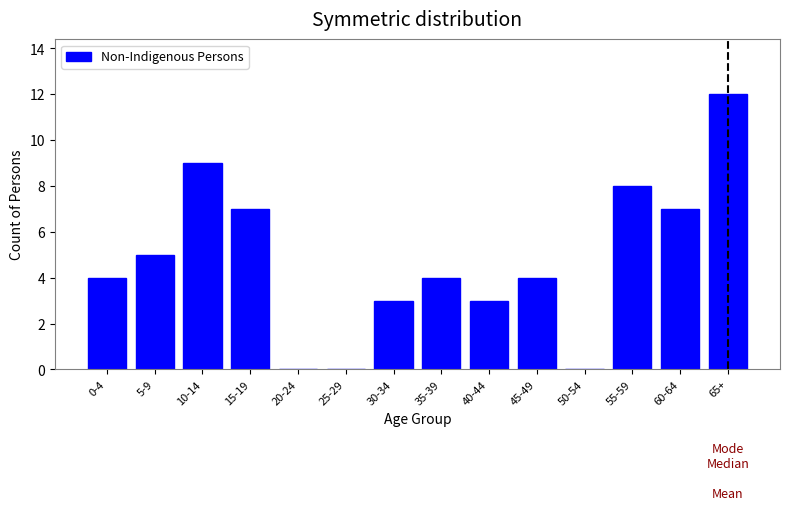

Reading right to left, transcribe all the data shown in this chart.

65+=12	60-64=7	55-59=8	50-54=0	45-49=4	40-44=3	35-39=4	30-34=3	25-29=0	20-24=0	15-19=7	10-14=9	5-9=5	0-4=4